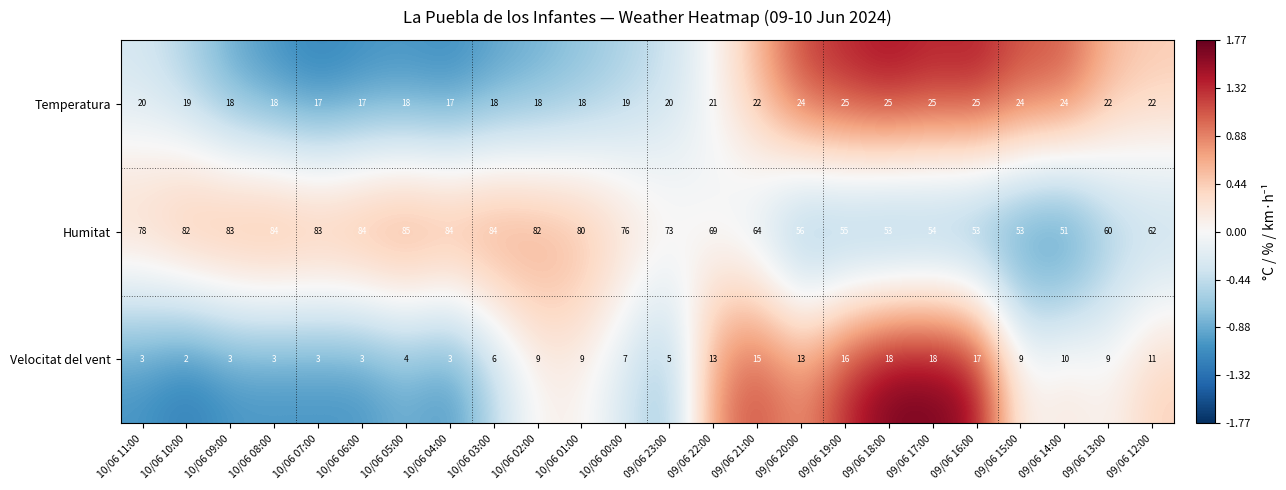

Is the value of Humitat at 09/06 19:00 greater than the value of Velocitat del vent at 10/06 02:00?

Yes